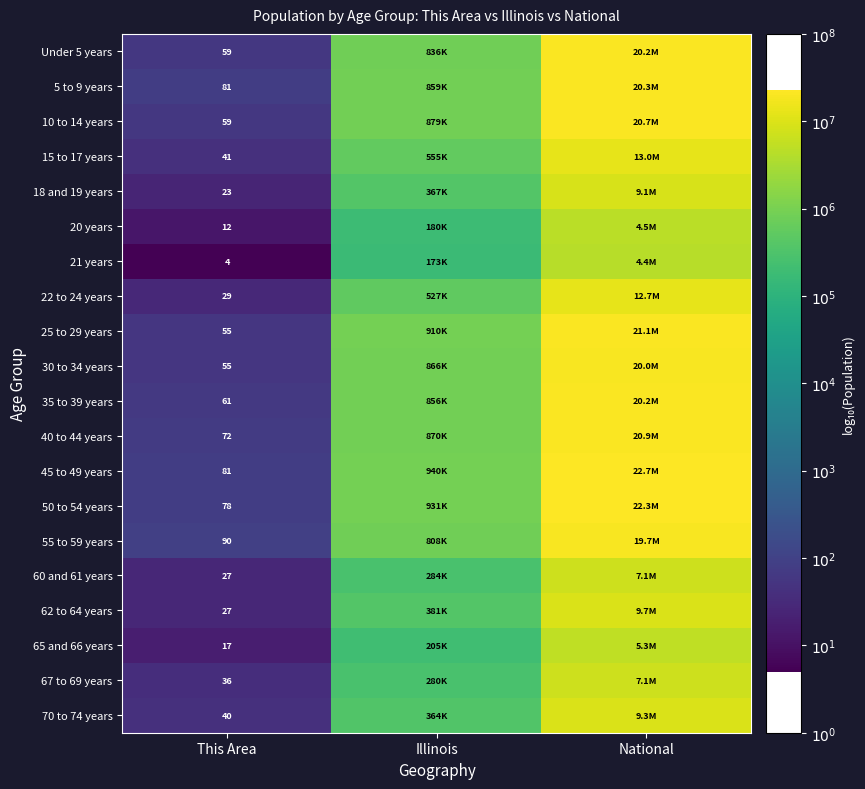

Rank the series at This Area from lowest to highest value.

21 years, 20 years, 65 and 66 years, 18 and 19 years, 60 and 61 years, 62 to 64 years, 22 to 24 years, 67 to 69 years, 70 to 74 years, 15 to 17 years, 25 to 29 years, 30 to 34 years, Under 5 years, 10 to 14 years, 35 to 39 years, 40 to 44 years, 50 to 54 years, 5 to 9 years, 45 to 49 years, 55 to 59 years